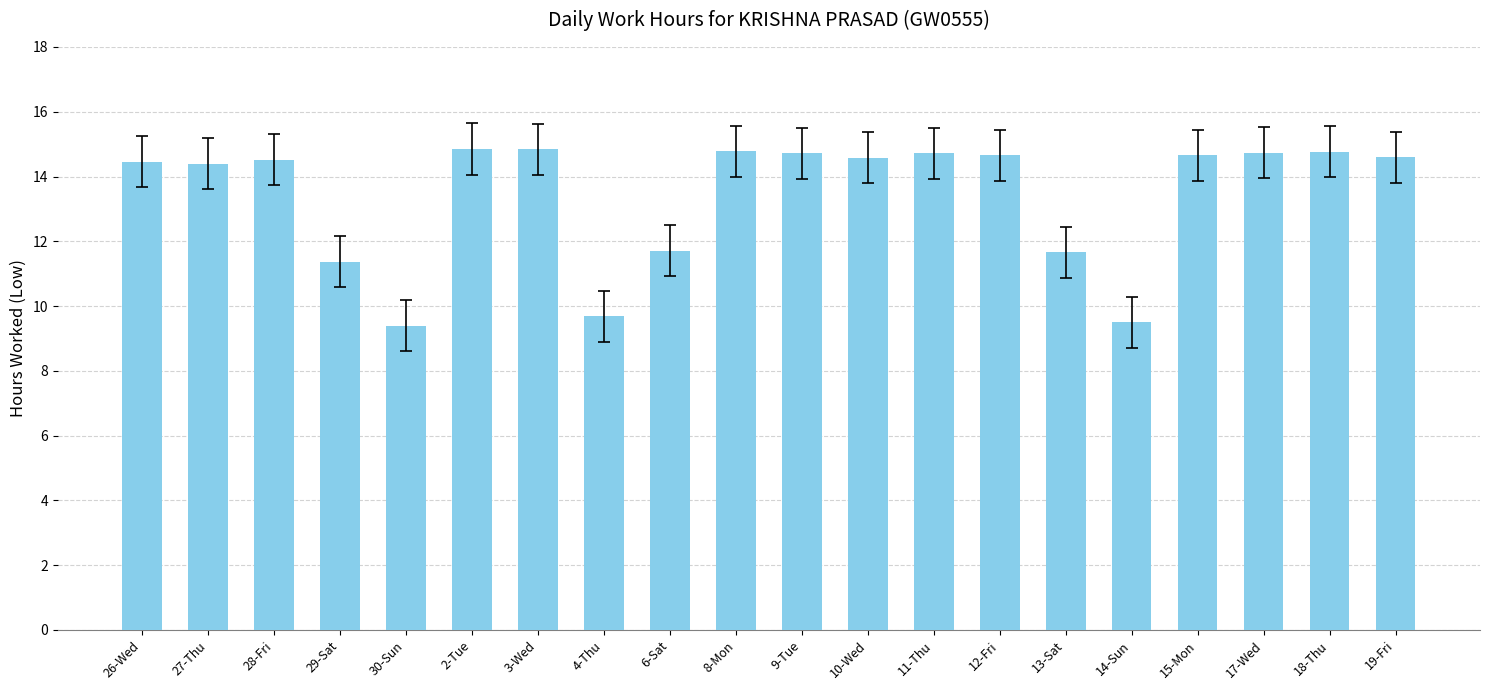

What is the sum of the values at 2-Tue and 4-Thu?

24.5